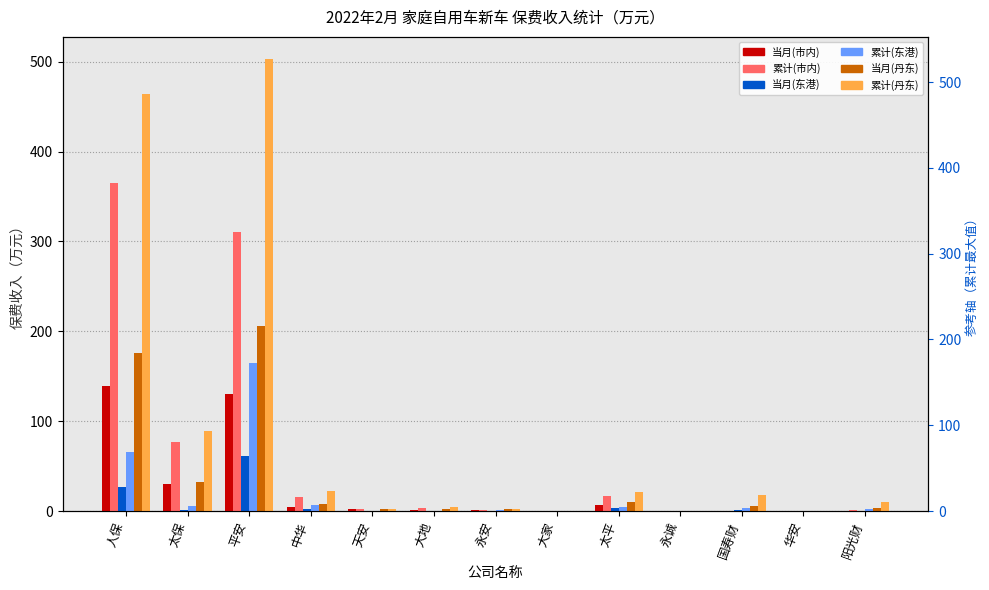

At which category is the sum across all series the highest?

平安